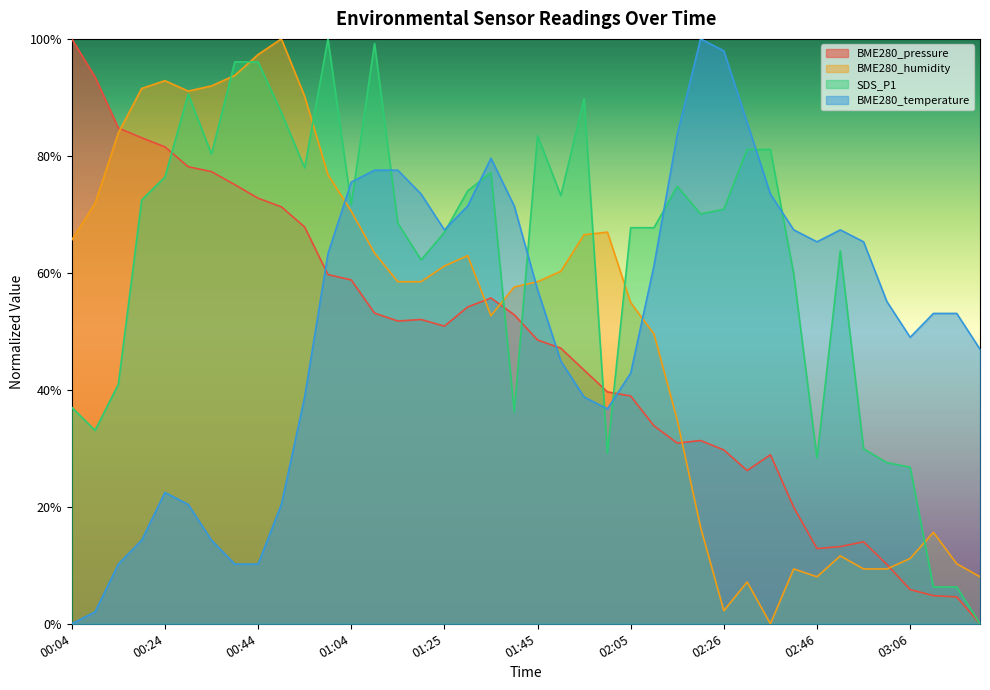

Which label corresponds to the largest value in the chart?

00:04